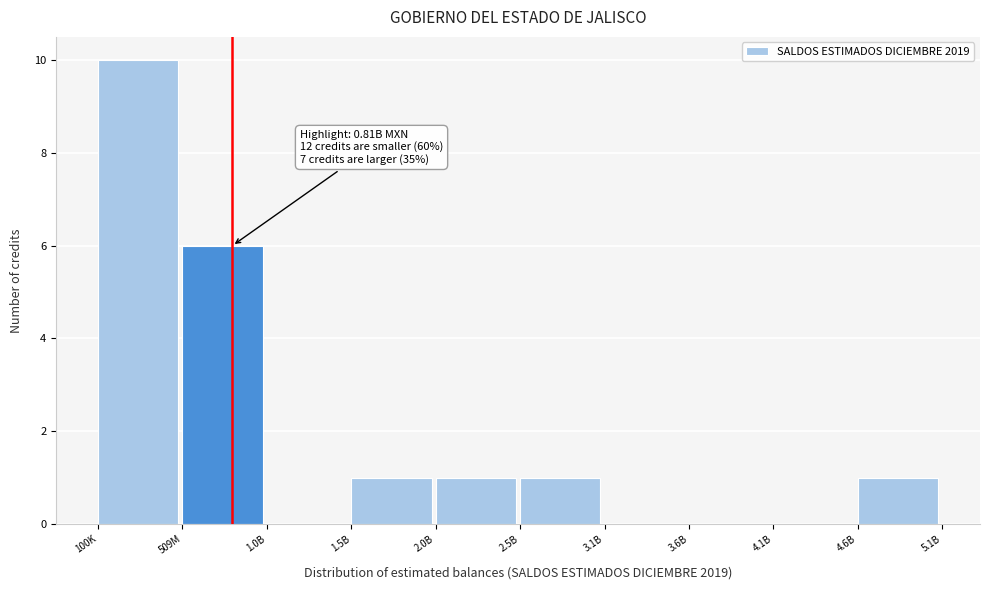

Reading left to right, transcribe all the data shown in this chart.

100K=10	509M=6	1.0B=0	1.5B=1	2.0B=1	2.5B=1	3.1B=0	3.6B=0	4.1B=0	4.6B=1